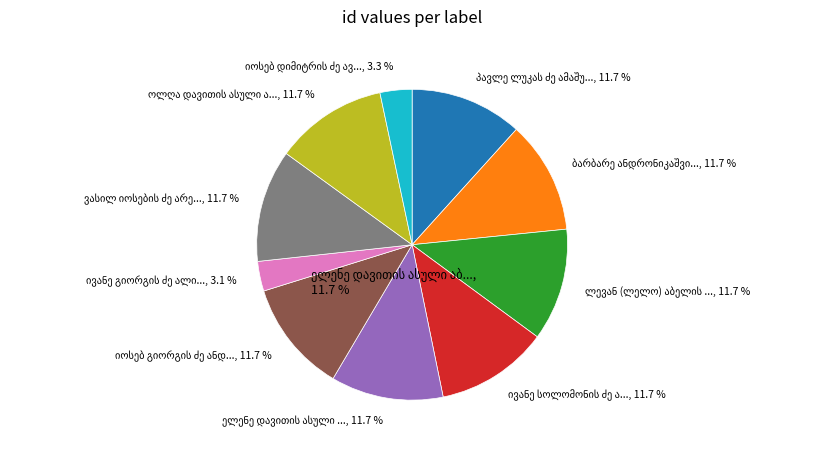

Is there a majority slice in this chart?

No